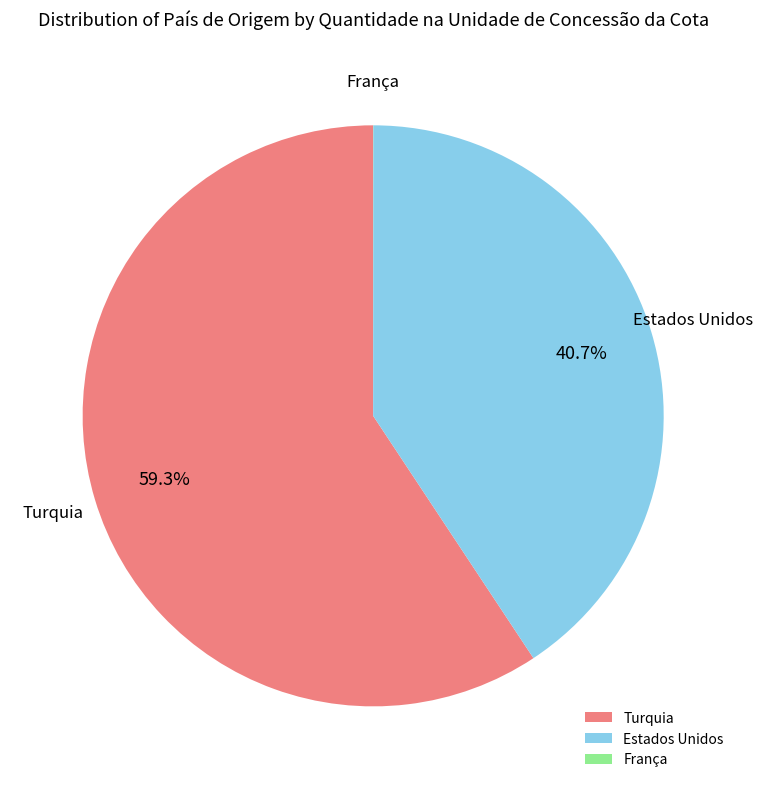

True or false: Turquia accounts for 54% of the total.

False